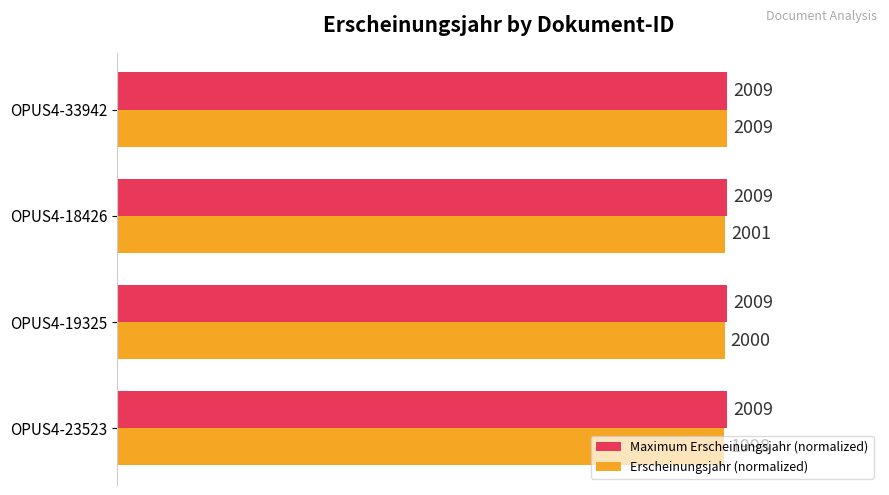

What are all the series names shown in the legend?

Maximum Erscheinungsjahr (normalized), Erscheinungsjahr (normalized)